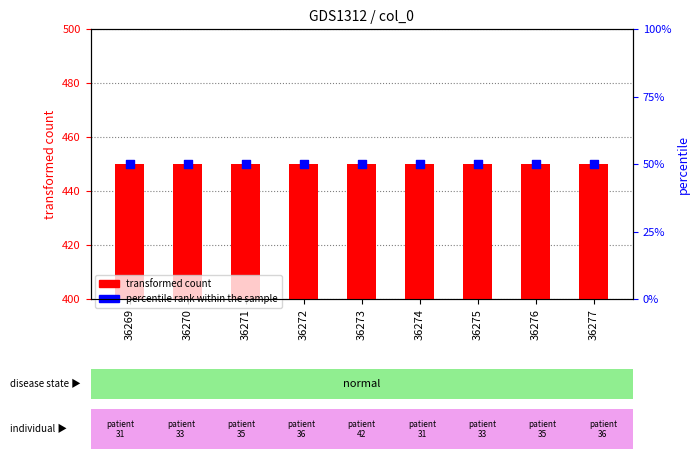

Which series contains the highest Y value?

transformed count